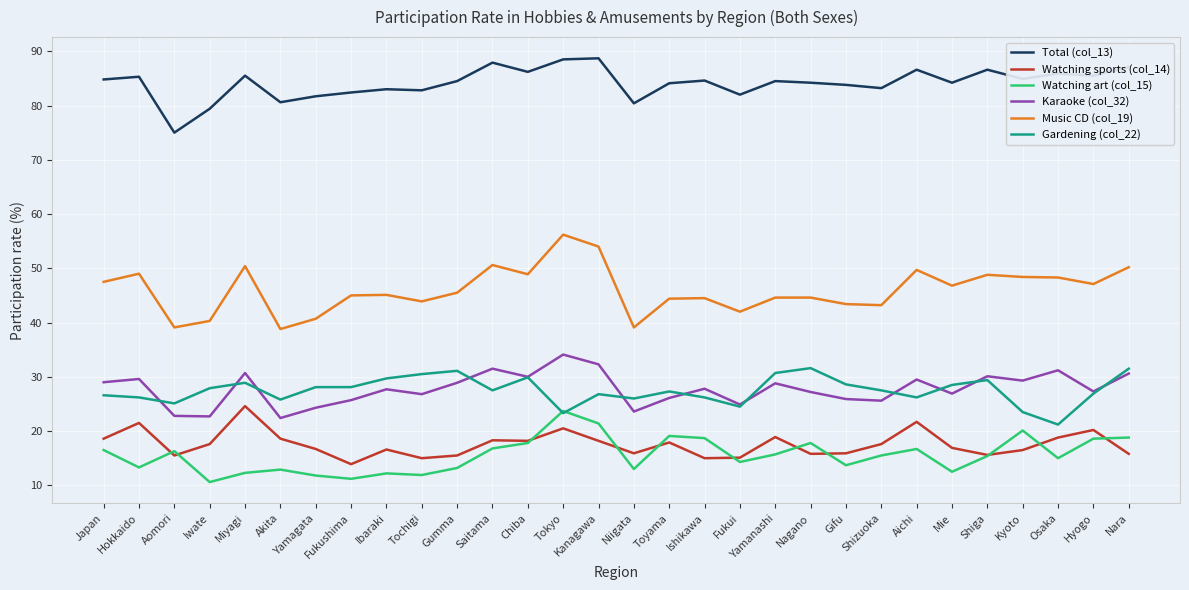

What is the difference between the Watching art (col_15) values at Hyogo and Chiba?

0.8